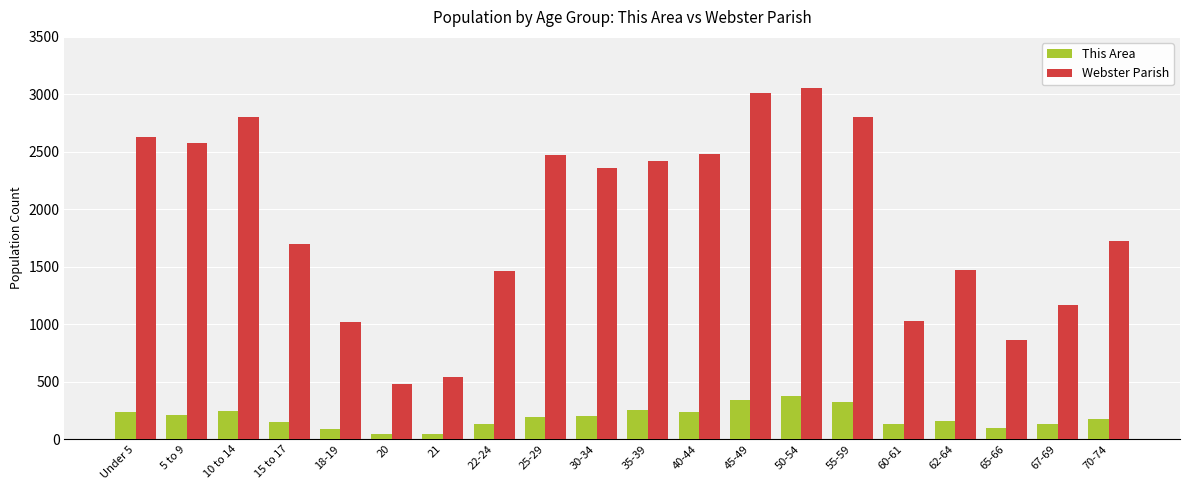

How many groups of bars are there?

20